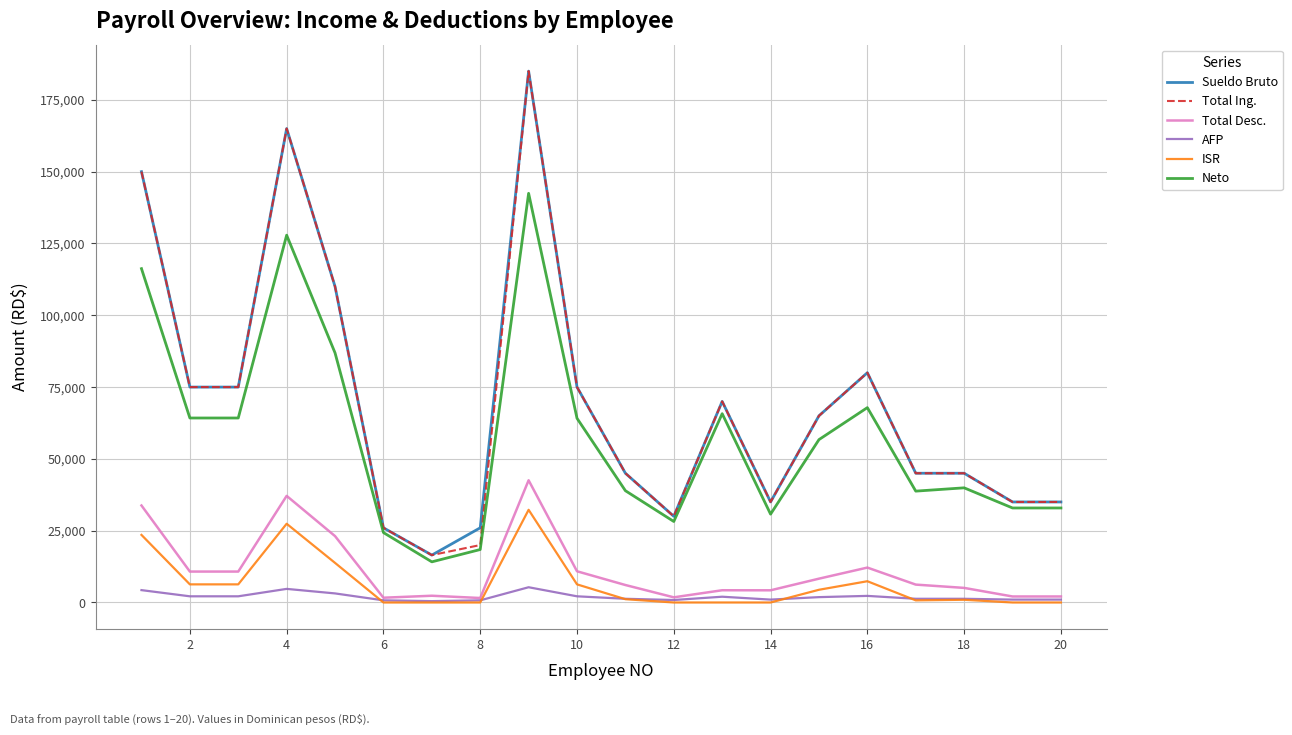

True or false: Sueldo Bruto and AFP cross at least once.

False